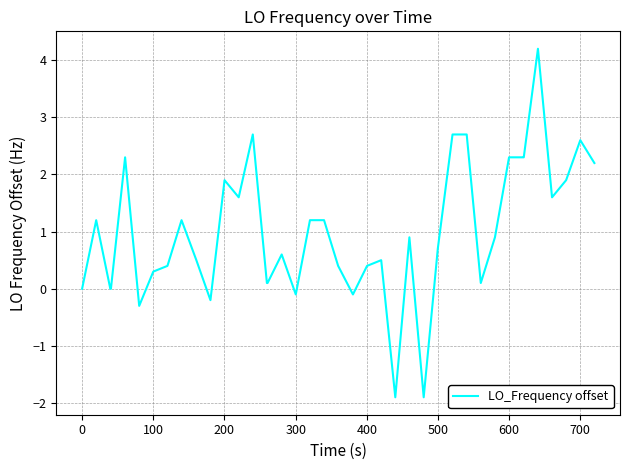

Does the chart display data point markers on the line(s)?

No